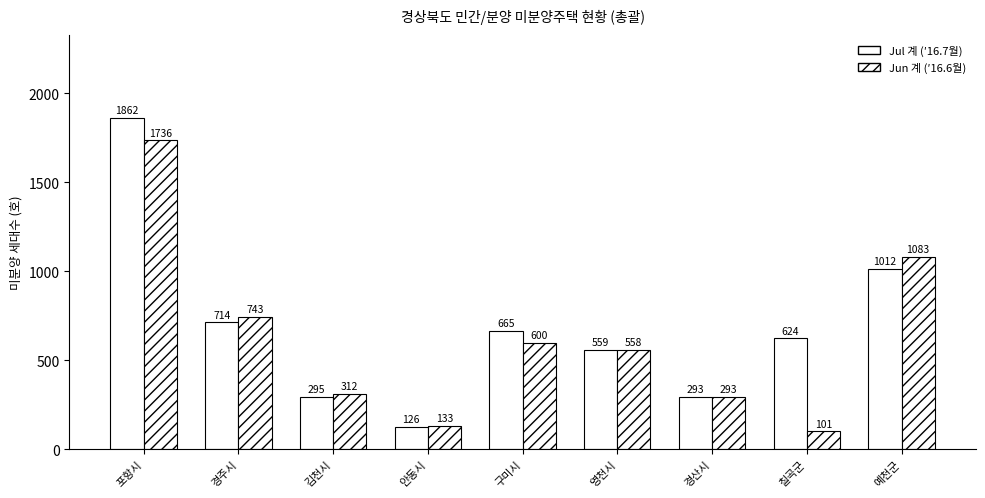

The value of Jun 계 (′16.6월) at 영천시 is 899. True or false?

False